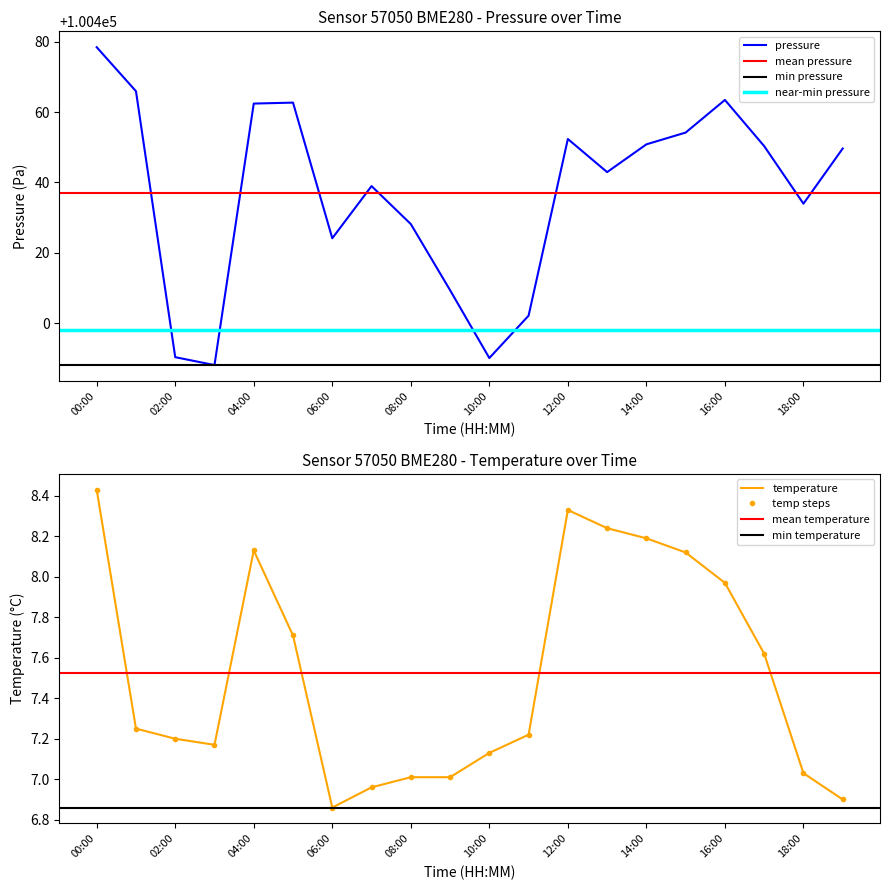

True or false: humidity and temperature intersect in this chart.

False